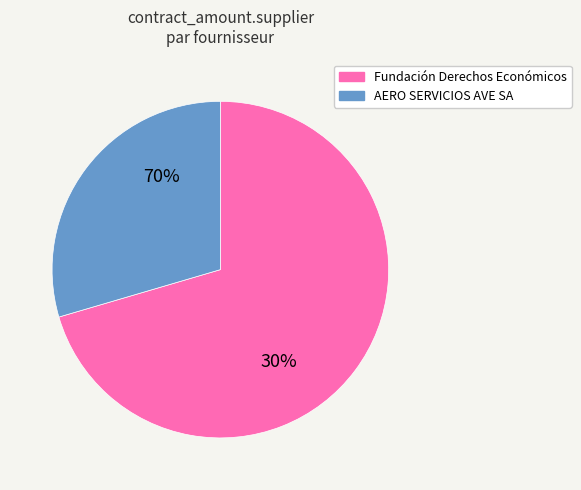

The AERO SERVICIOS AVE SA slice represents 30% of the pie. True or false?

True